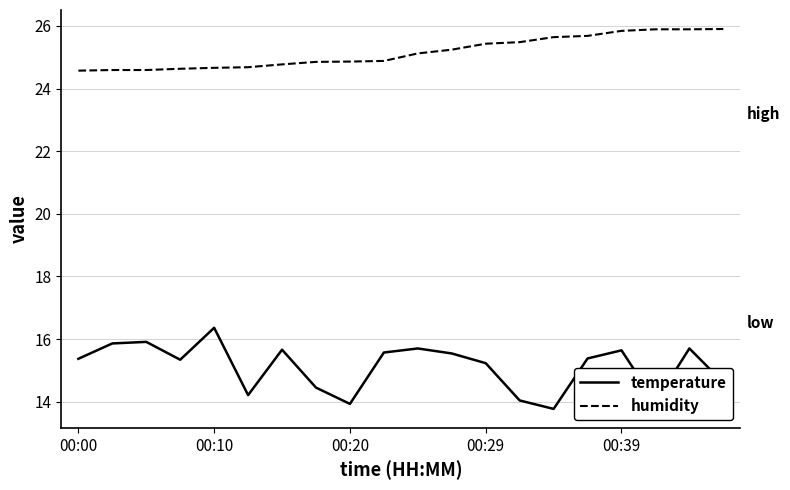

What is the minimum value shown in the chart?

13.8